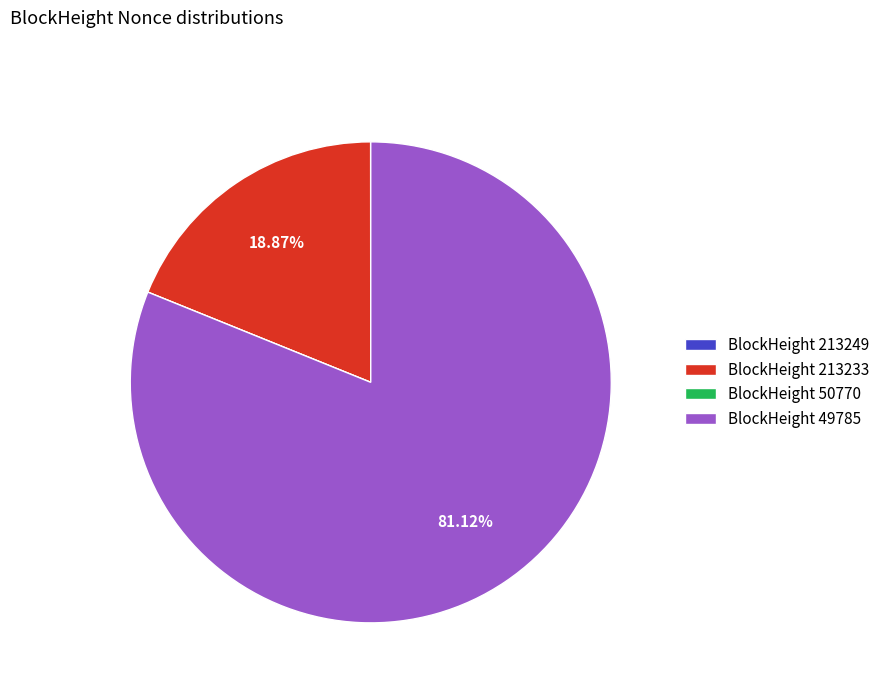

Which category accounts for the majority?

BlockHeight 49785